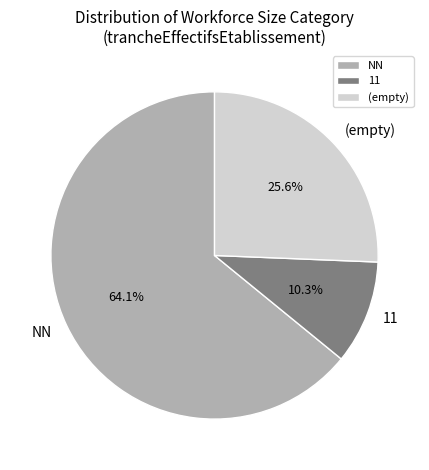

Which slice is the largest?

NN